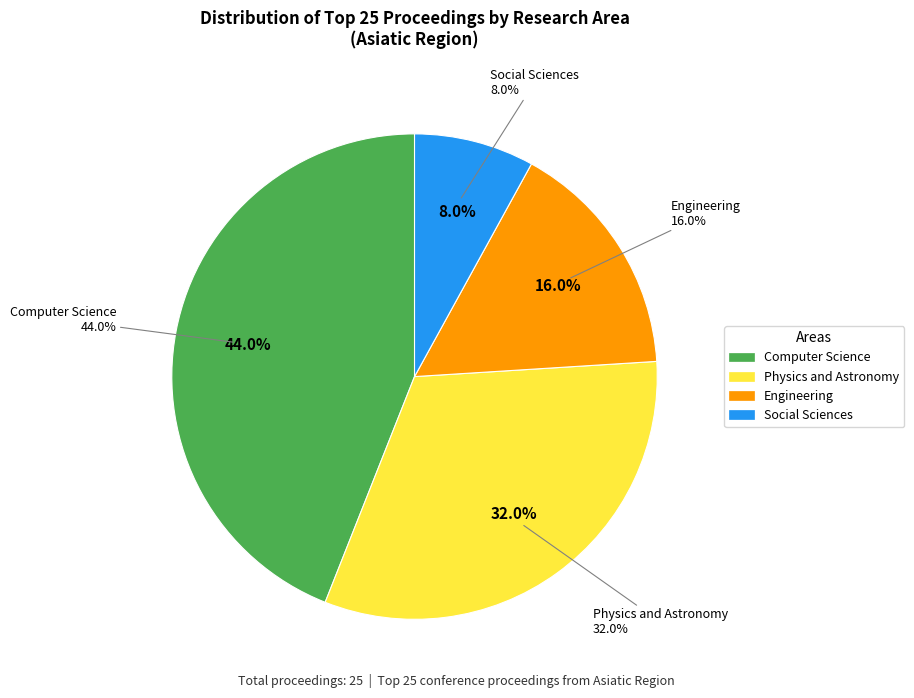

Is there any slice that represents more than half of the pie?

No